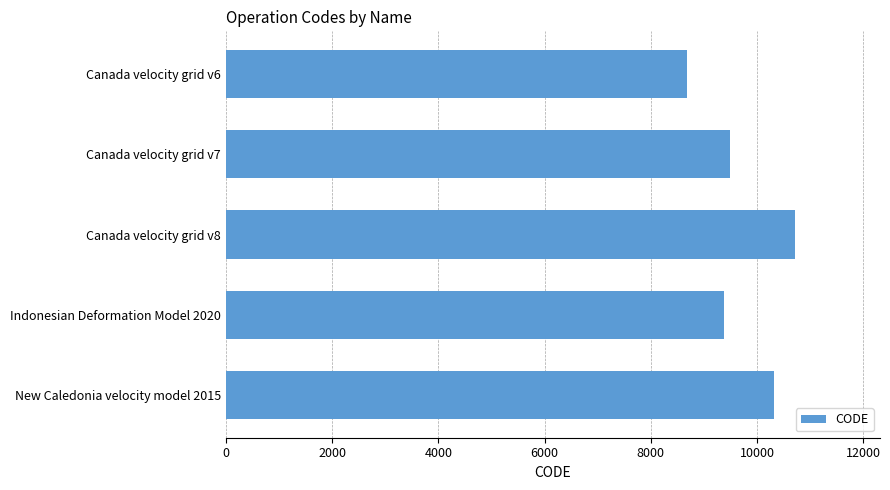

Rank the categories by value from lowest to highest.

Canada velocity grid v6, Indonesian Deformation Model 2020, Canada velocity grid v7, New Caledonia velocity model 2015, Canada velocity grid v8